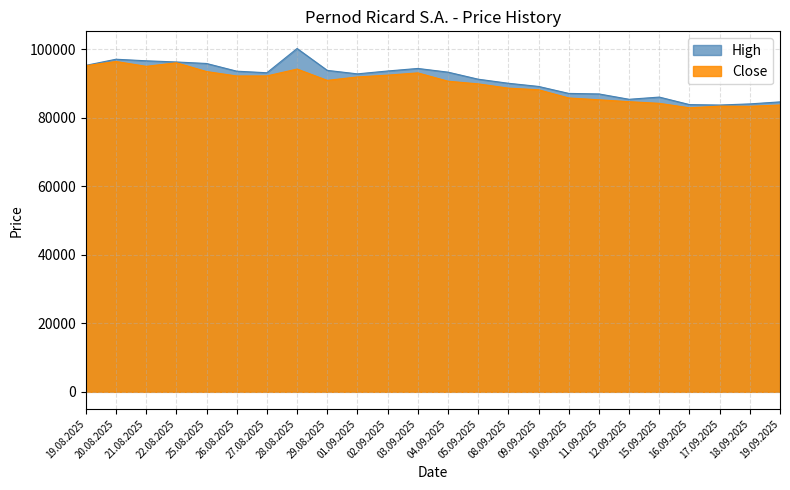

How many values in the Close series exceed 90895?

11